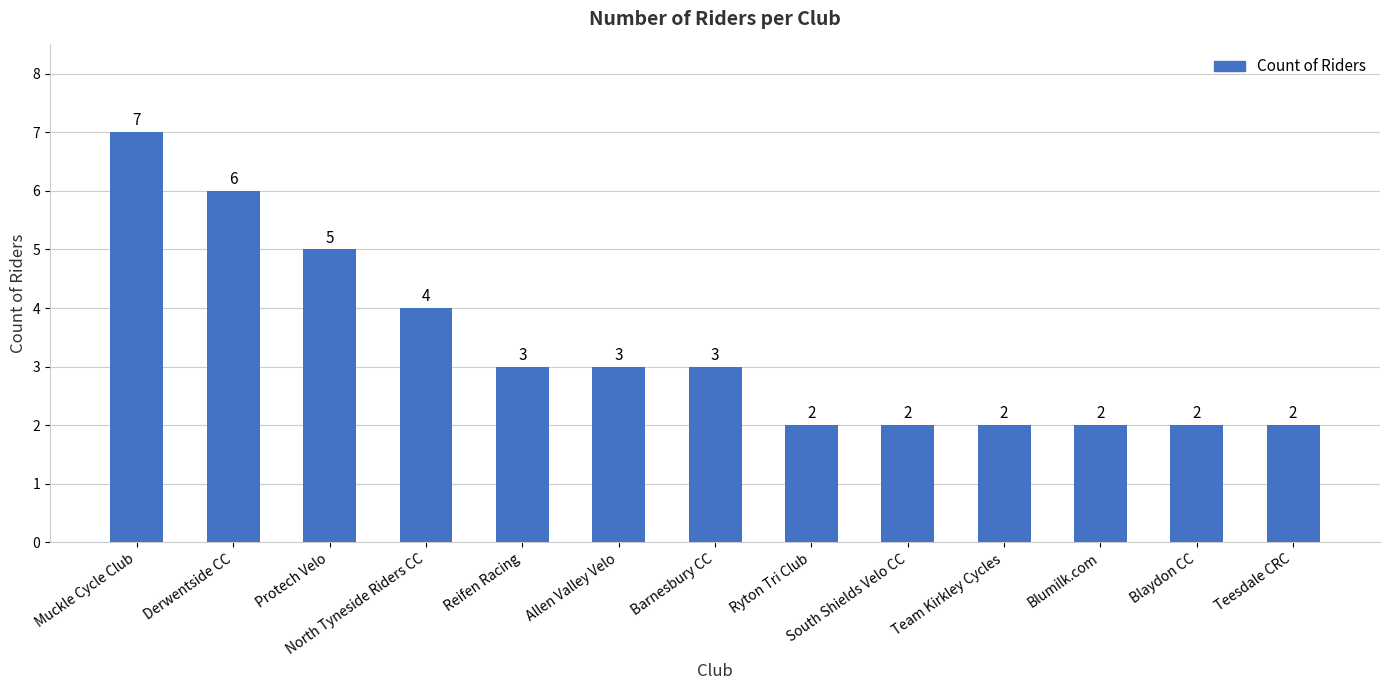

Are the bars horizontal?

No